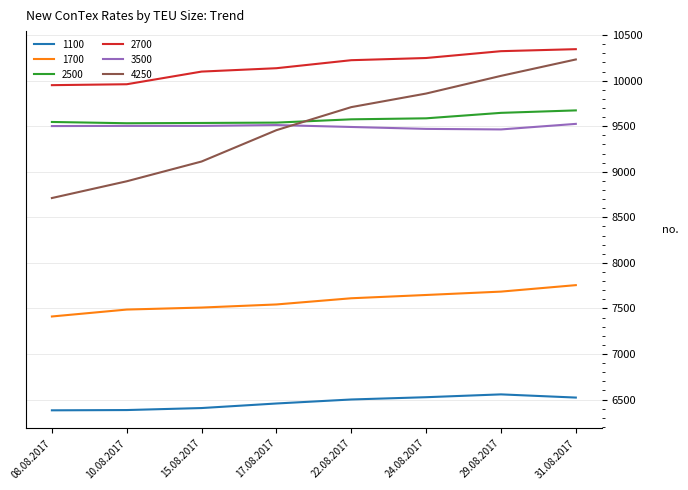

What is the difference between the highest and lowest values at 22.08.2017?

3724